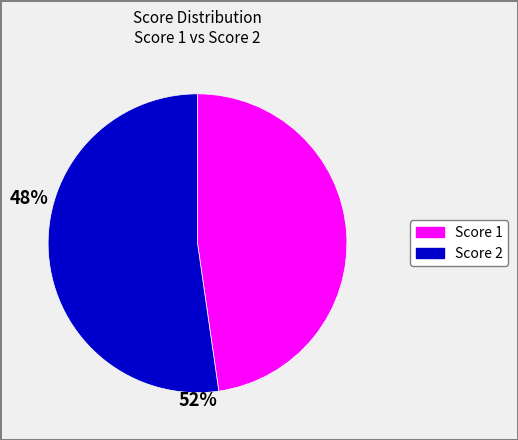

Is there any slice that represents more than half of the pie?

Yes